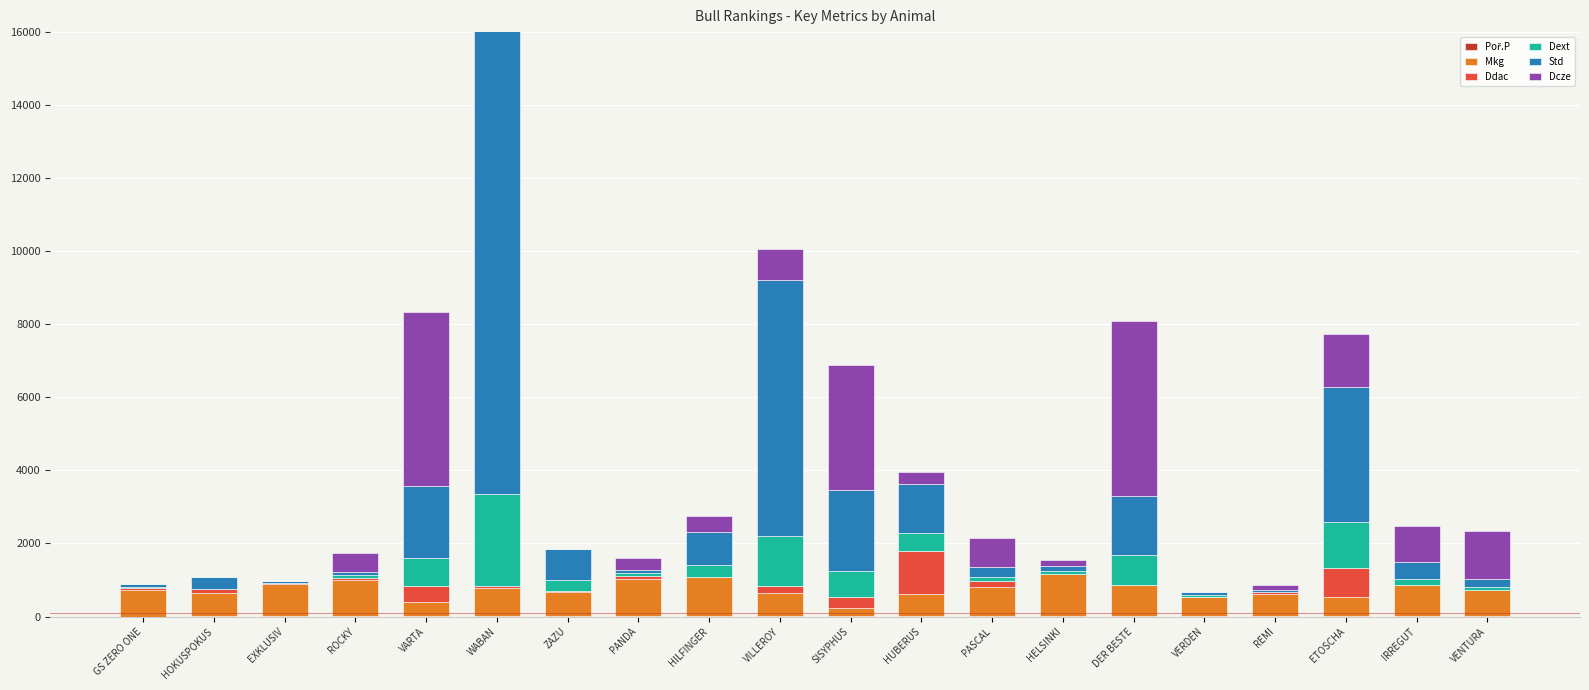

Between DER BESTE and ETOSCHA, which is larger?

ETOSCHA